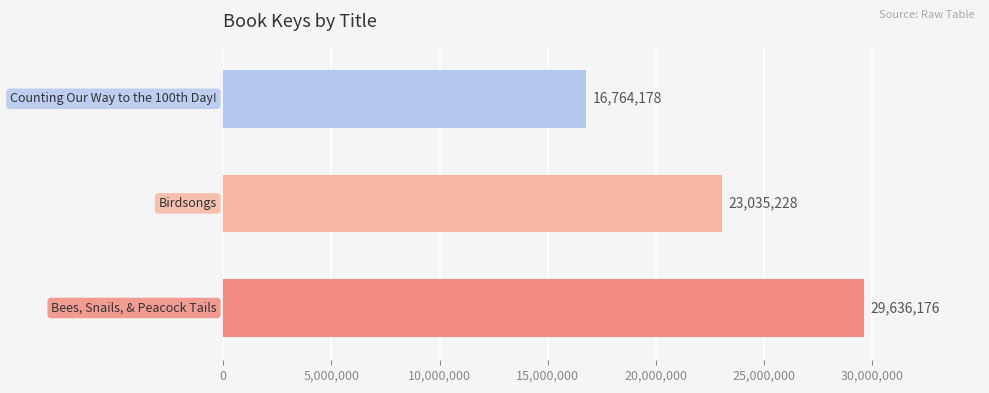

How many values are between 16764178 and 29636176?

3